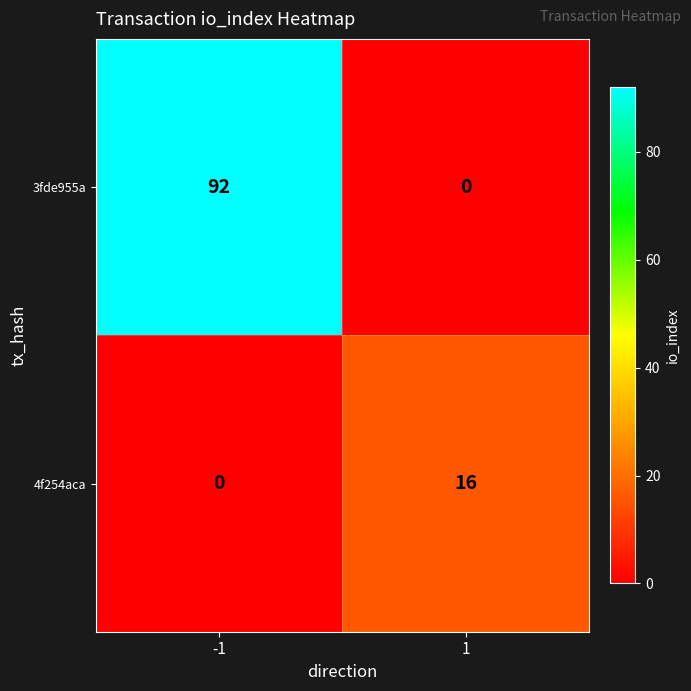

What is the greatest value displayed?

92